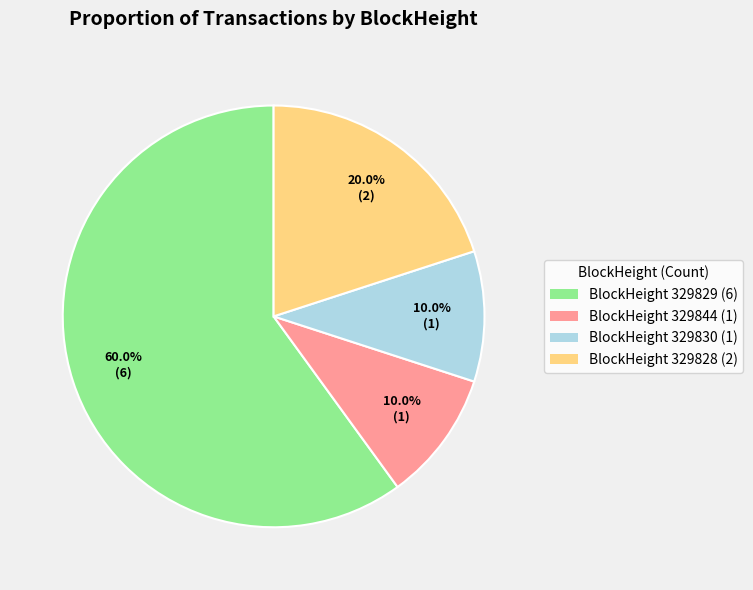

Is there any slice that represents more than half of the pie?

Yes